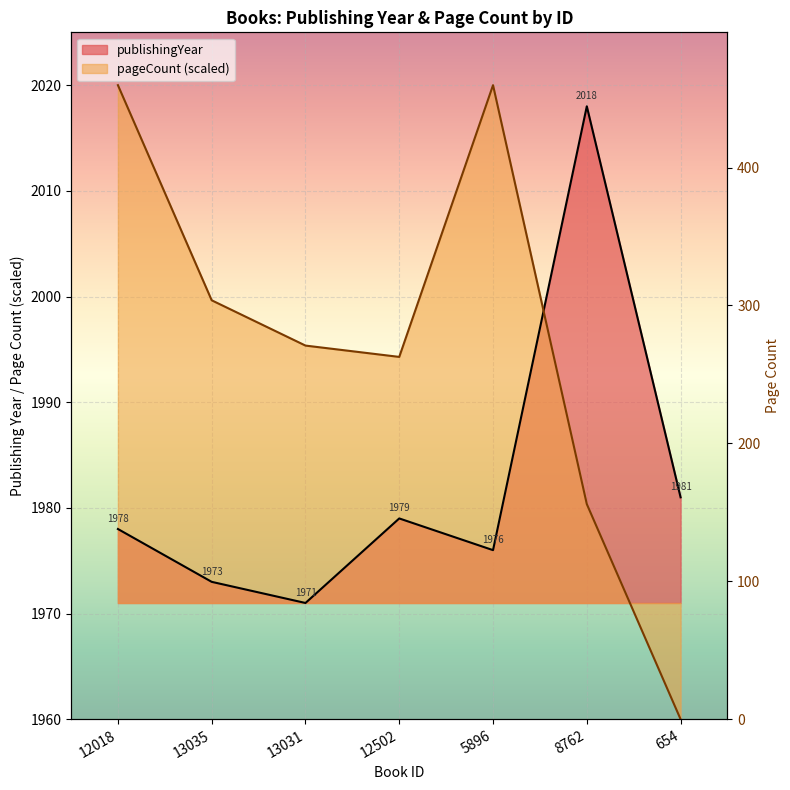

What position from the left is 13035?

2